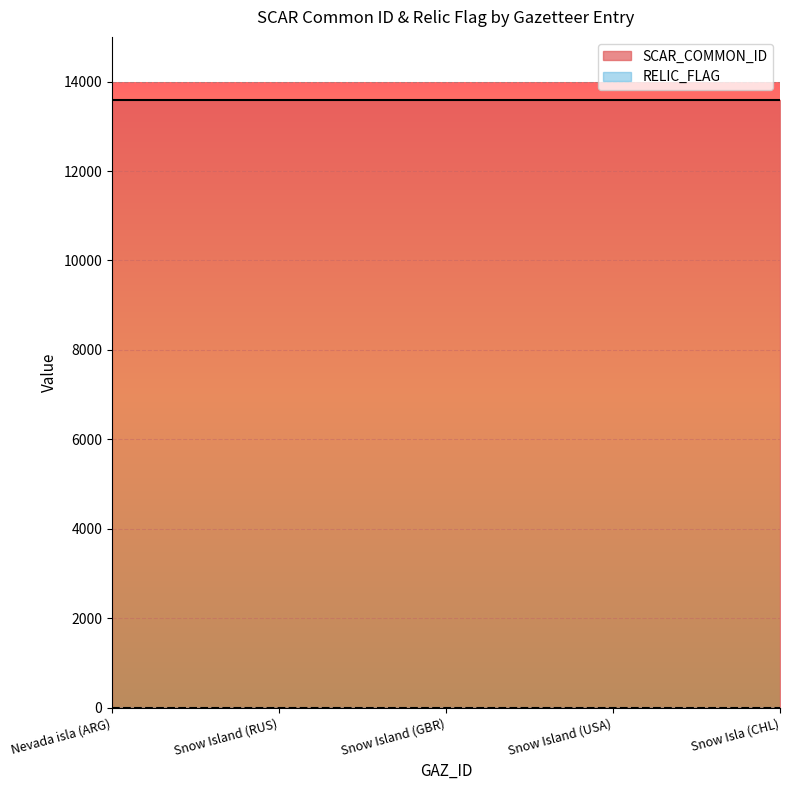

True or false: RELIC_FLAG and SCAR_COMMON_ID intersect in this chart.

False